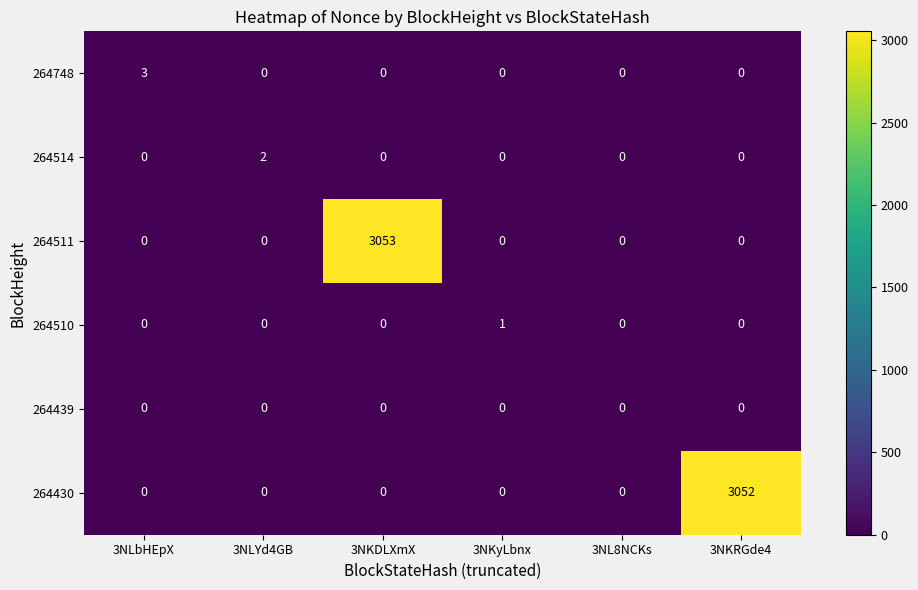

Which series changed the most between 3NLbHEpX and 3NKDLXmX?

264511